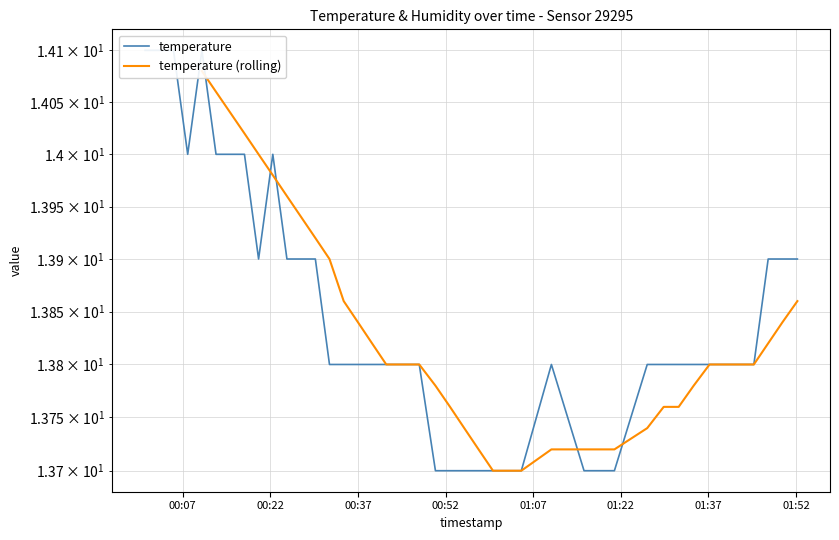

How many interior local peaks (higher than both neighbors) does the data have?

3